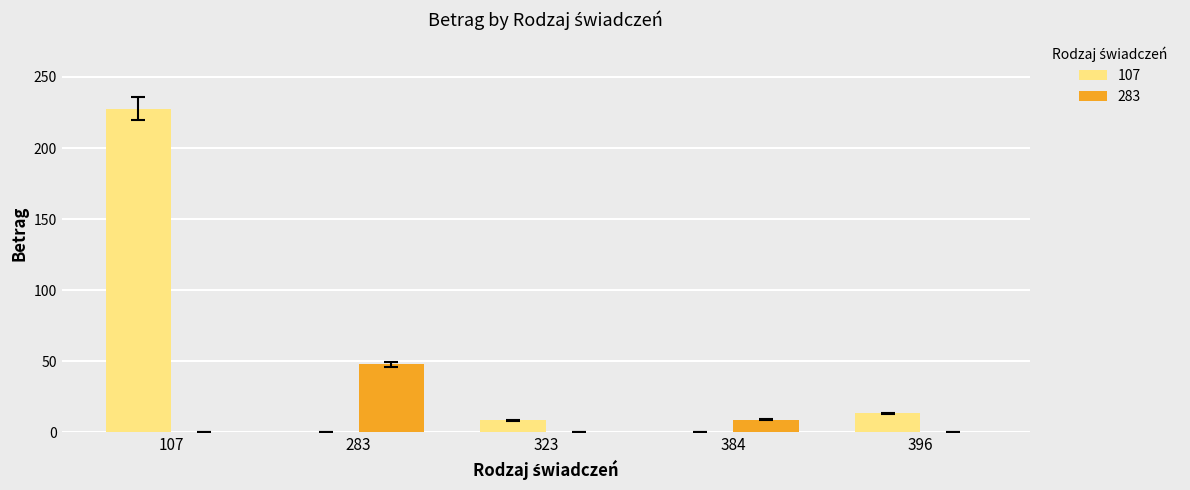

What is the maximum value for 107?

227.6